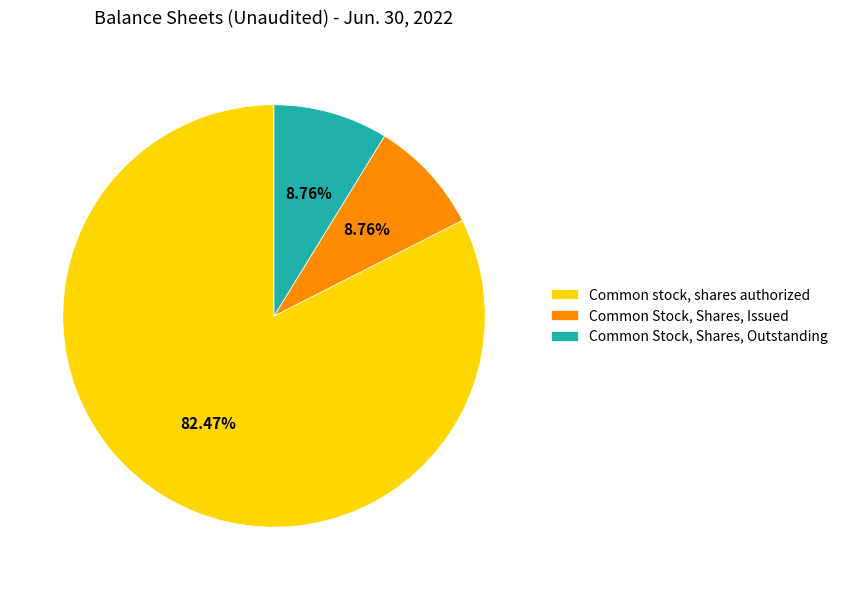

How many slices are in this pie chart?

3